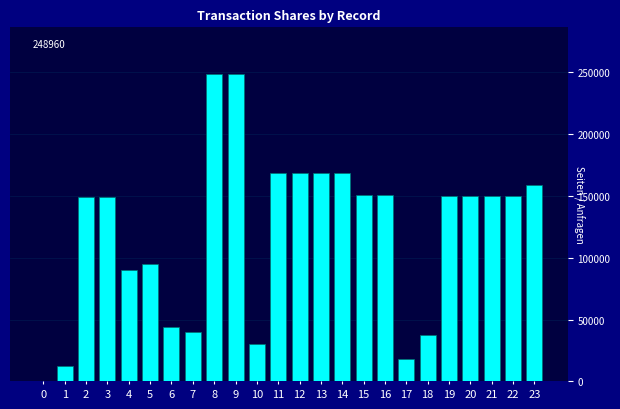

Read the value at 0.

599